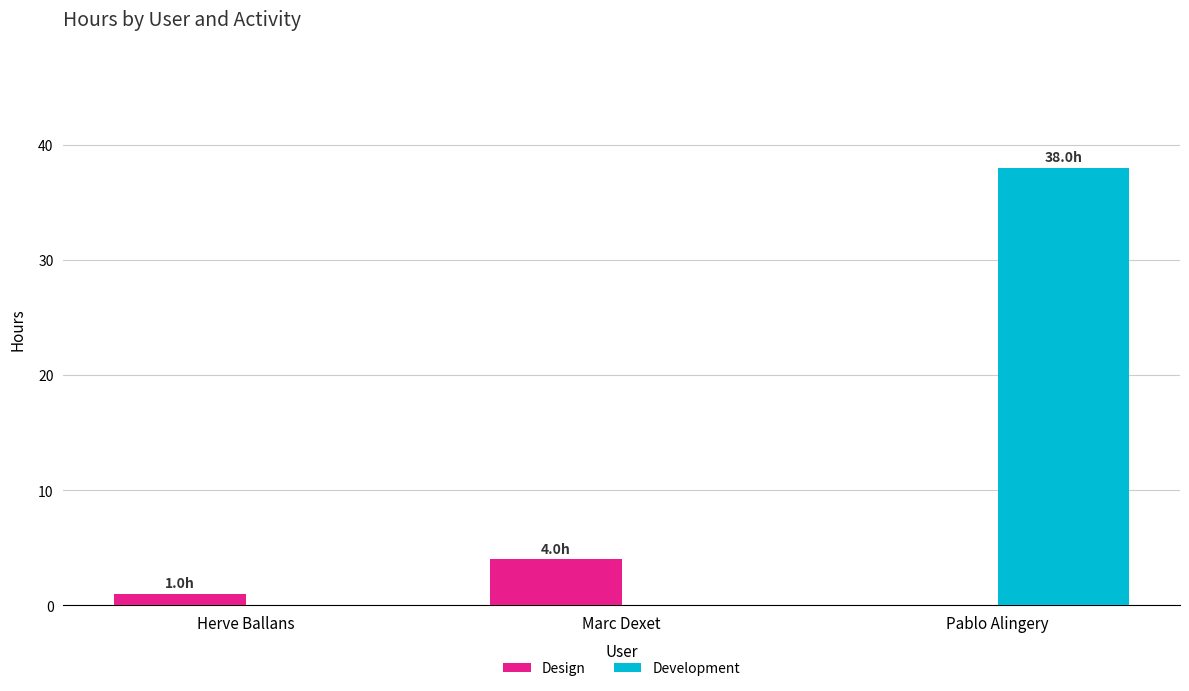

Which series changed the most between Herve Ballans and Pablo Alingery?

Development